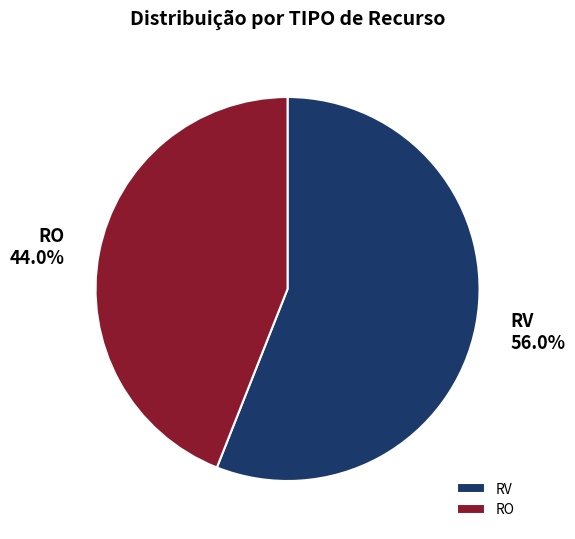

How many slices are in this pie chart?

2